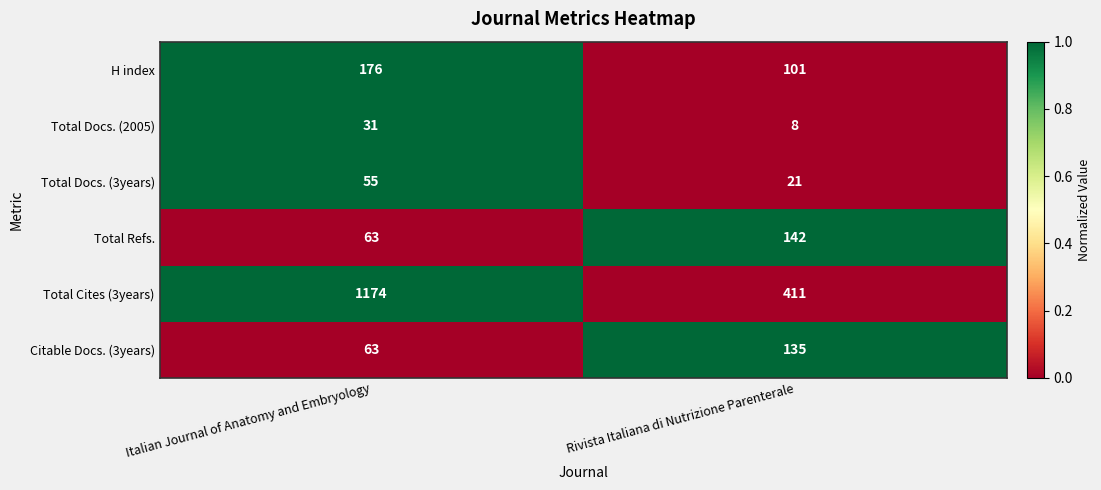

Reading left to right, list all the values displayed in this chart.

H index: 176	101
Total Docs. (2005): 31	8
Total Docs. (3years): 55	21
Total Refs.: 63	142
Total Cites (3years): 1174	411
Citable Docs. (3years): 63	135